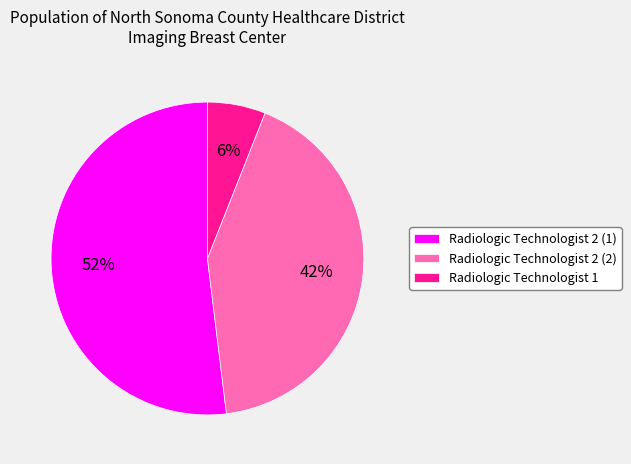

Is it true that Radiologic Technologist 2 (2) is 42% of the pie?

True